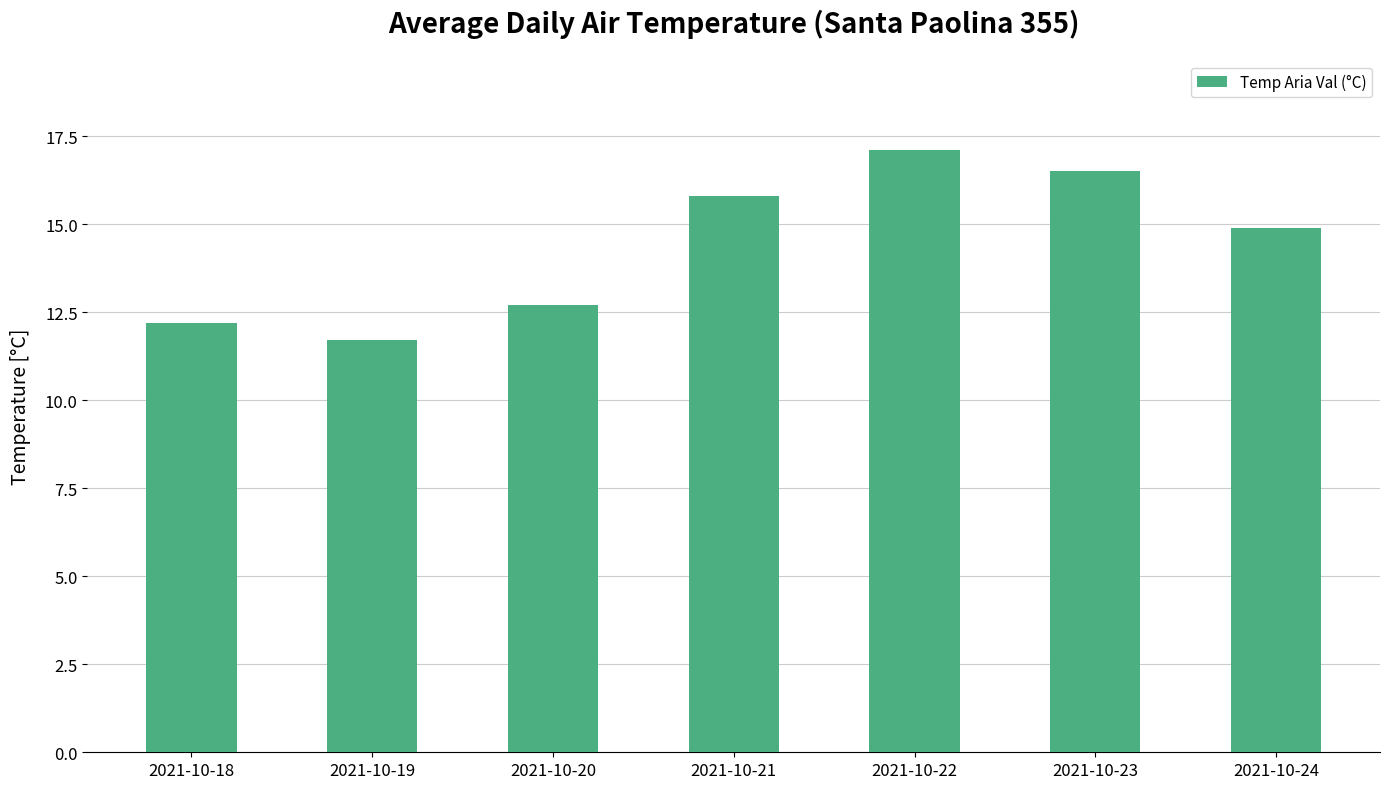

What is the value of the 5th bar from the left?

17.1